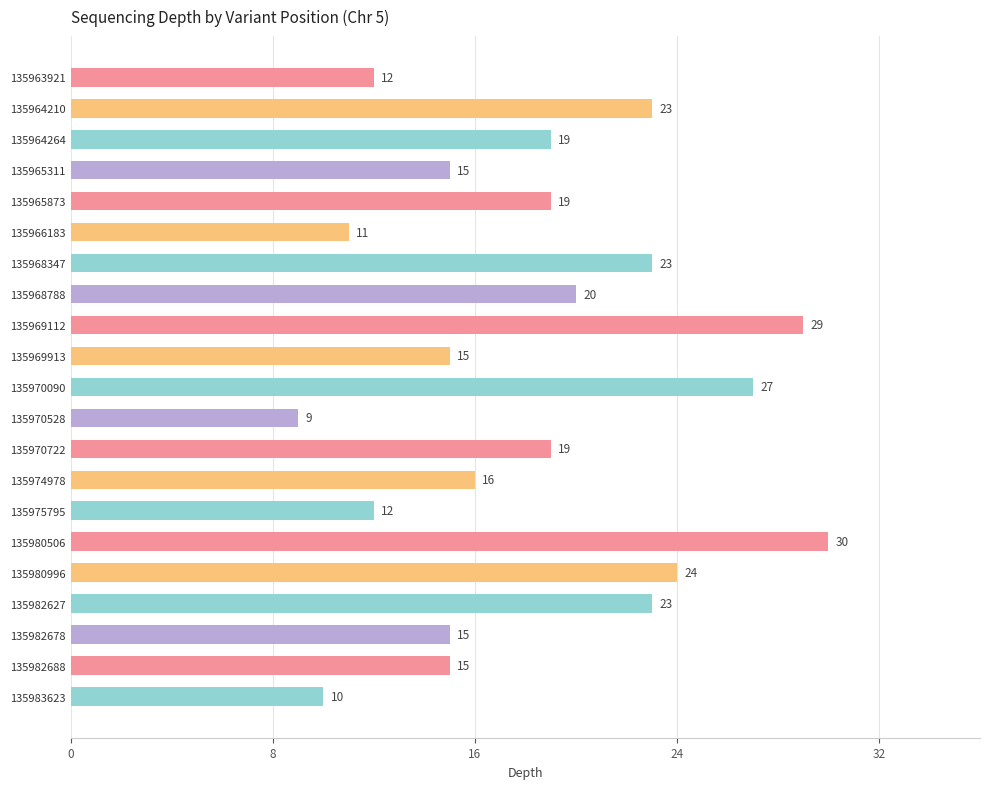

What is the sum of the values at 135980996 and 135970528?

33